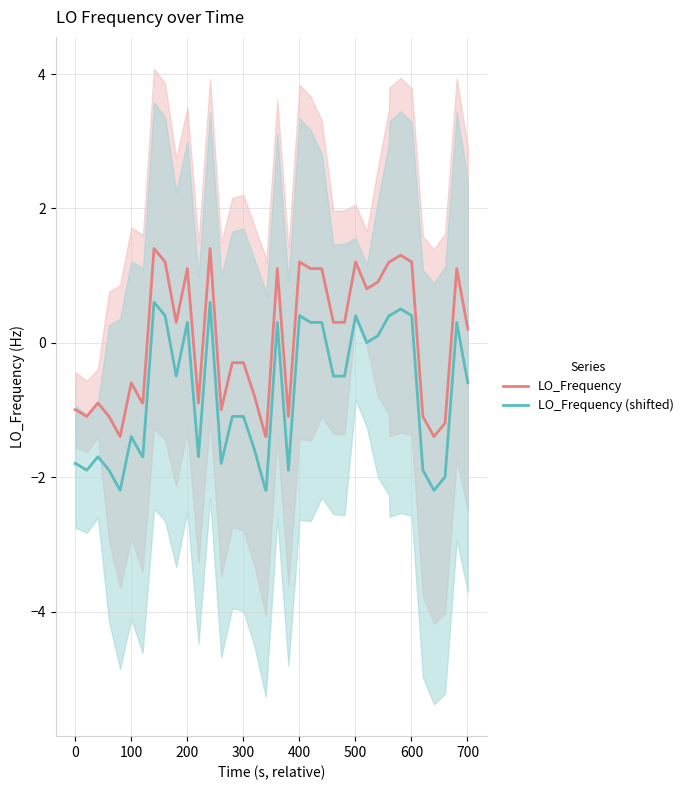

True or false: LO_Frequency (shifted) and LO_Frequency intersect in this chart.

False